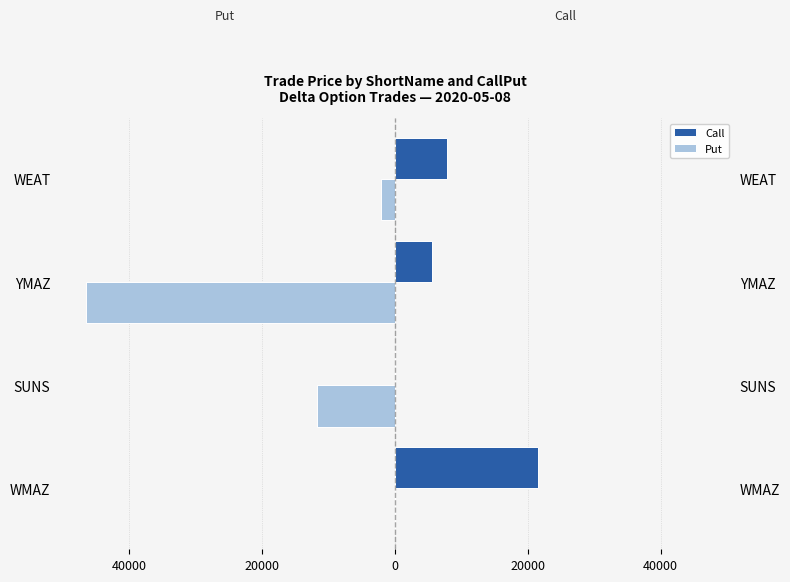

List the series in order of their peak value, highest first.

Call, Put